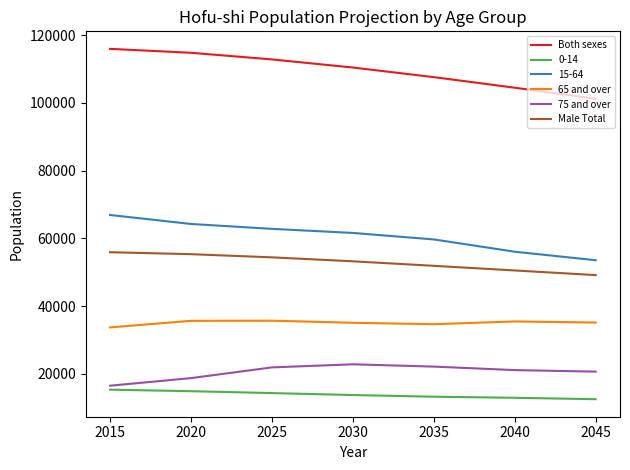

Is the value of Both sexes at 2015 greater than the value of 75 and over at 2025?

Yes